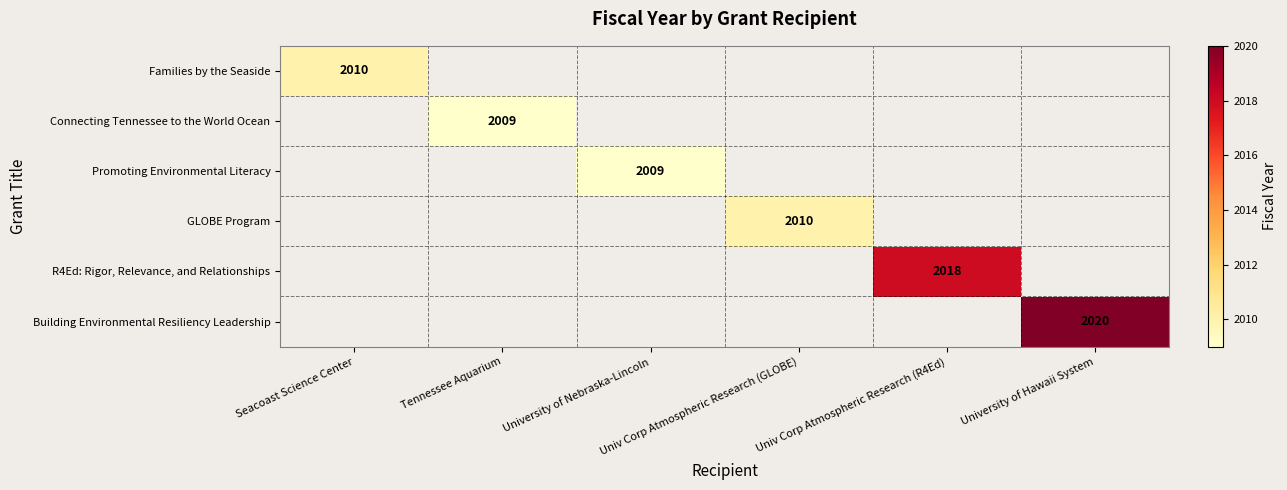

Which has a higher value, University of Nebraska-Lincoln or University of Hawaii System?

University of Hawaii System